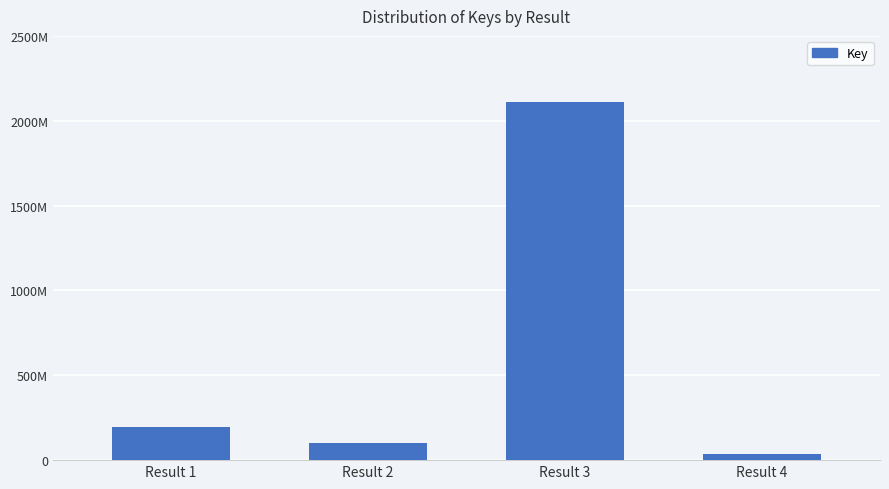

Are the bars horizontal?

No